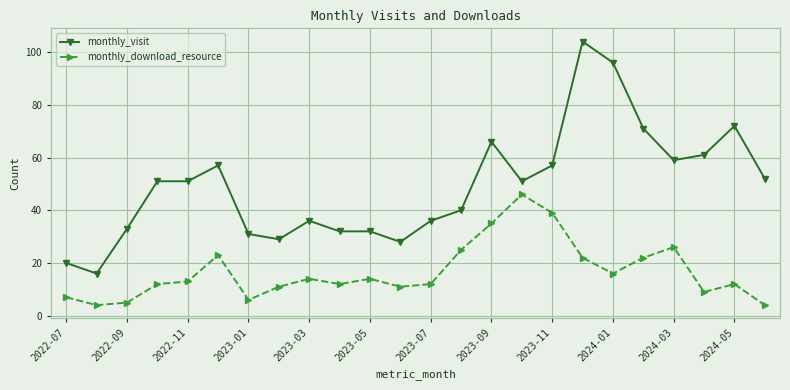

What is the difference between the second highest and minimum values in the monthly_download_resource series?

35